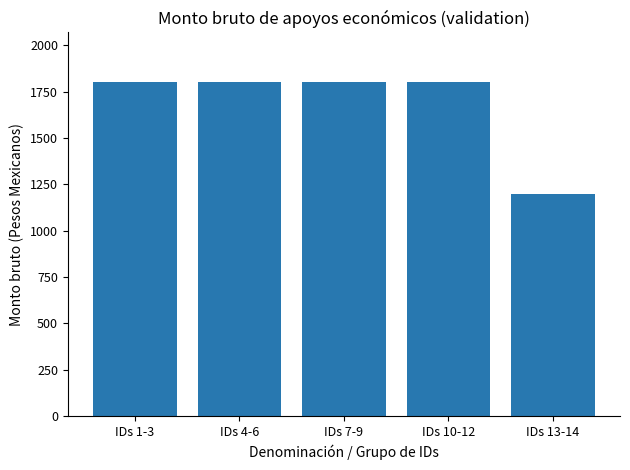

Approximately how many times larger is the value at IDs 13-14 compared to IDs 10-12?

0.7